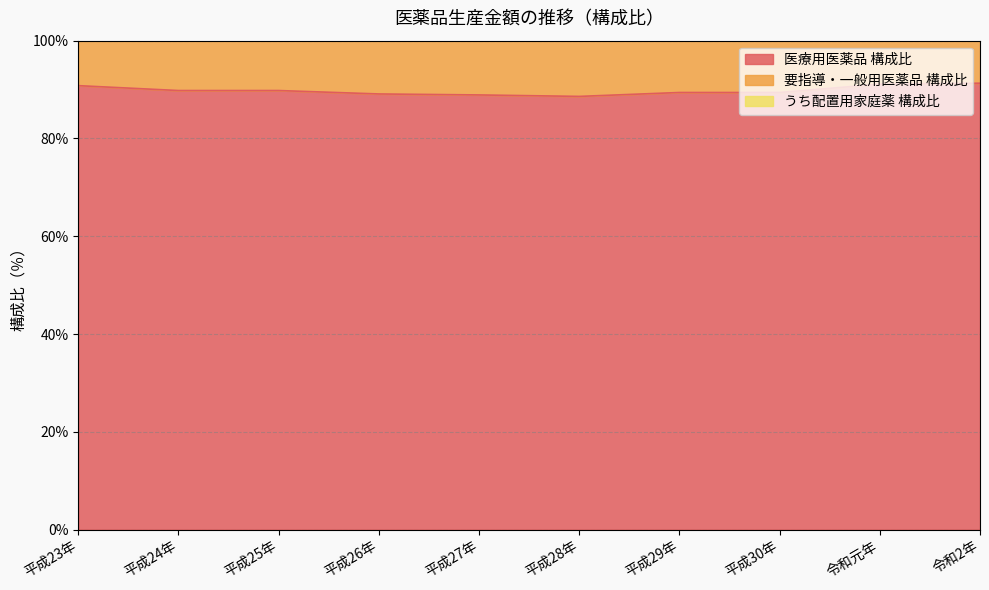

What is the difference between the maximum and minimum values in the 医療用医薬品 構成比 series?

2.7